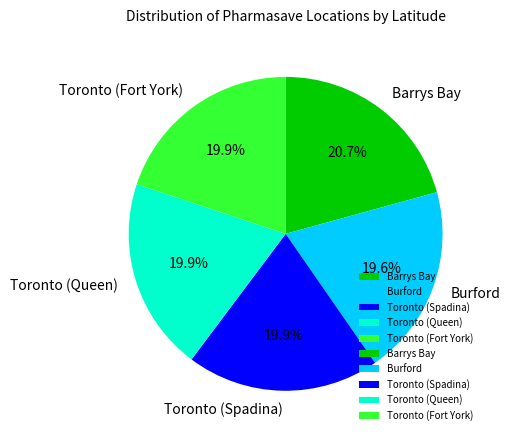

Does Toronto (Fort York) account for over 50% of the chart?

No